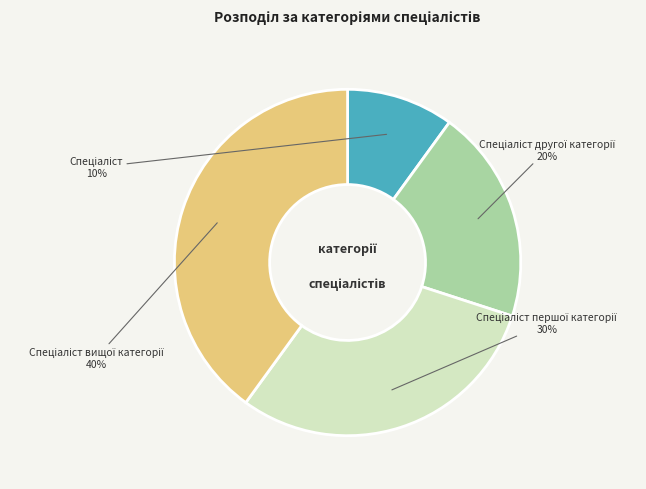

Does any single category account for the majority?

No